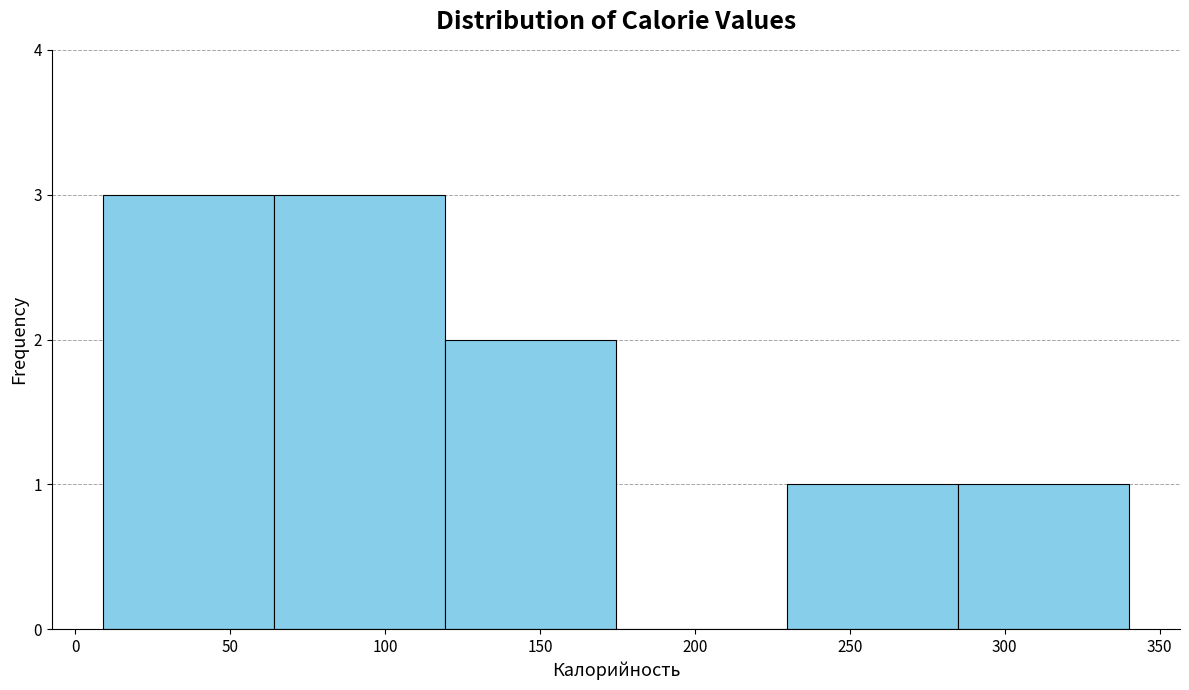

Reading left to right, list every bar in this chart as the range it spans on the x-axis followed by its height. Neither the bar edges nor the heights are printed on the chart, so give them approximately, as read against the axes.

10 to 65: 3
65 to 120: 3
120 to 175: 2
175 to 230: 0
230 to 285: 1
285 to 340: 1